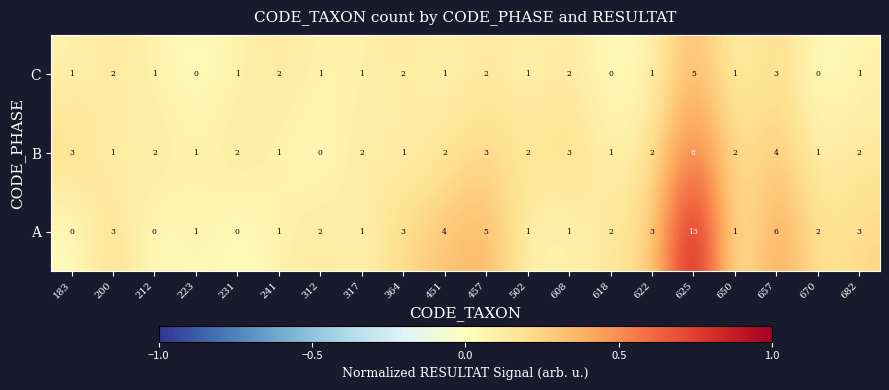

What is the spread (max minus min) of values at 451?

3